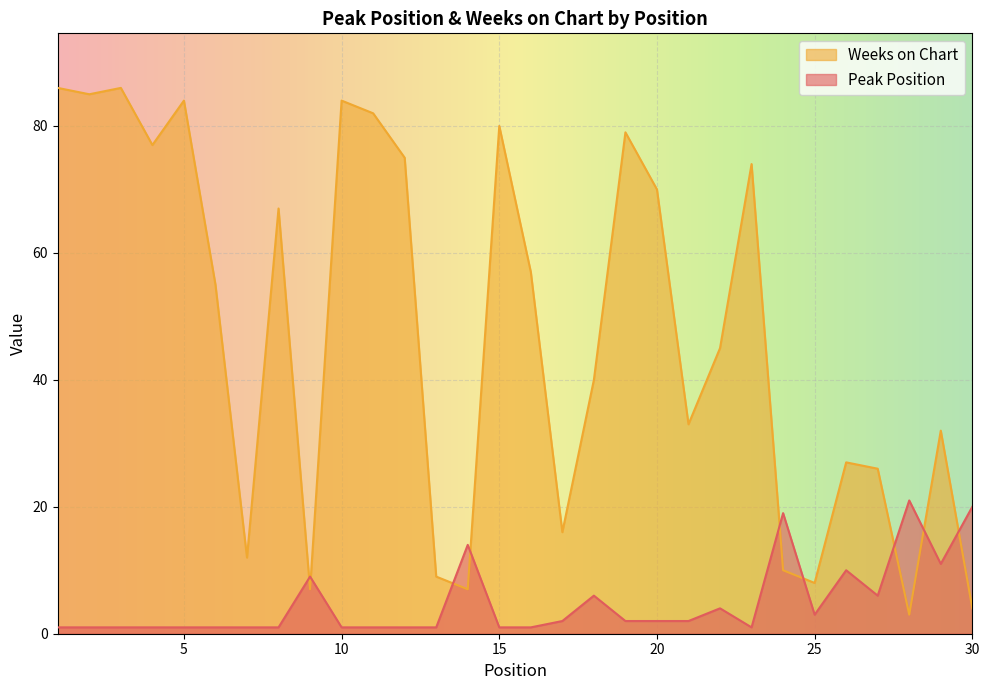

At which category is the sum across all series the highest?

1